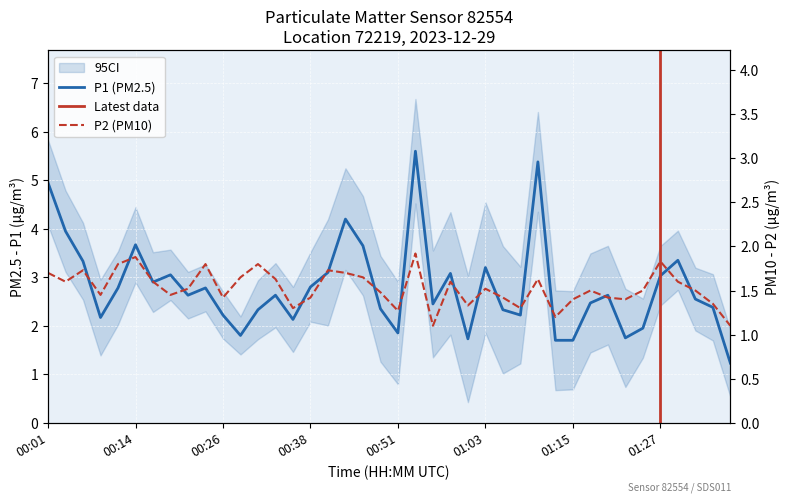

What is the sum of the P1 values at 00:09 and 00:28?

4.0